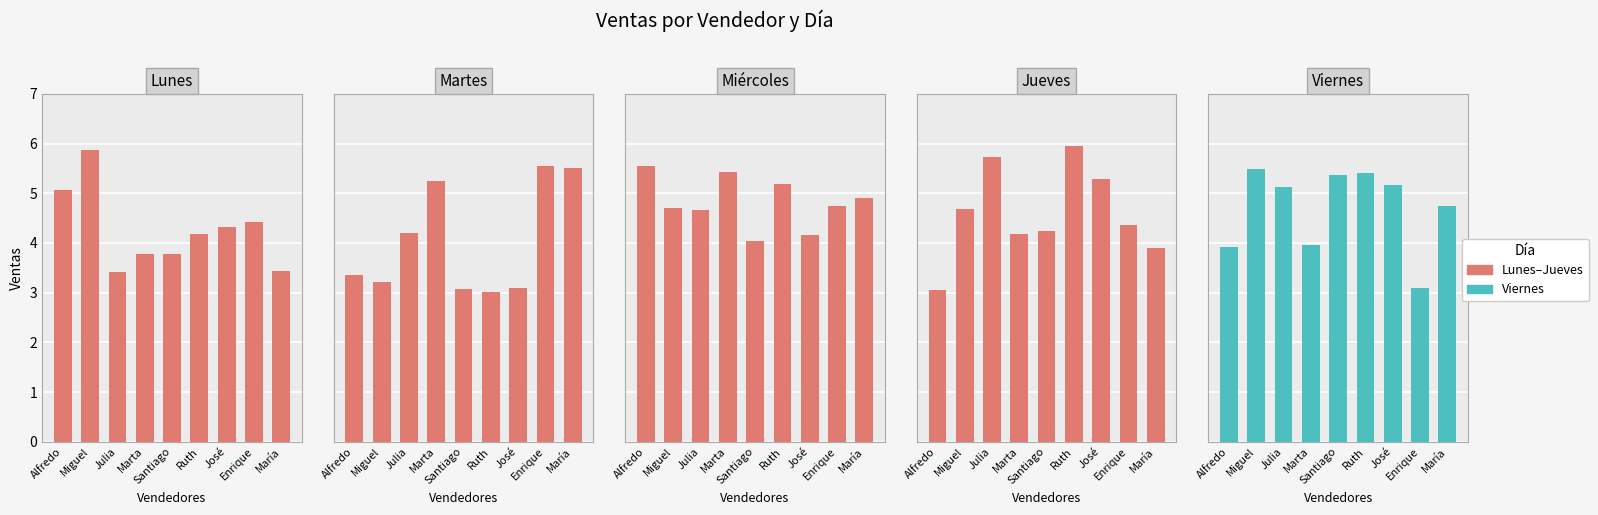

Reading right to left, extract all data points from this chart.

Lunes: María=3.4	Enrique=4.4	José=4.3	Ruth=4.2	Santiago=3.8	Marta=3.8	Julia=3.4	Miguel=5.9	Alfredo=5.1
Martes: María=5.5	Enrique=5.6	José=3.1	Ruth=3.0	Santiago=3.1	Marta=5.3	Julia=4.2	Miguel=3.2	Alfredo=3.4
Miércoles: María=4.9	Enrique=4.7	José=4.2	Ruth=5.2	Santiago=4.0	Marta=5.4	Julia=4.7	Miguel=4.7	Alfredo=5.6
Jueves: María=3.9	Enrique=4.4	José=5.3	Ruth=6.0	Santiago=4.2	Marta=4.2	Julia=5.7	Miguel=4.7	Alfredo=3.1
Viernes: María=4.7	Enrique=3.1	José=5.2	Ruth=5.4	Santiago=5.4	Marta=4.0	Julia=5.1	Miguel=5.5	Alfredo=3.9